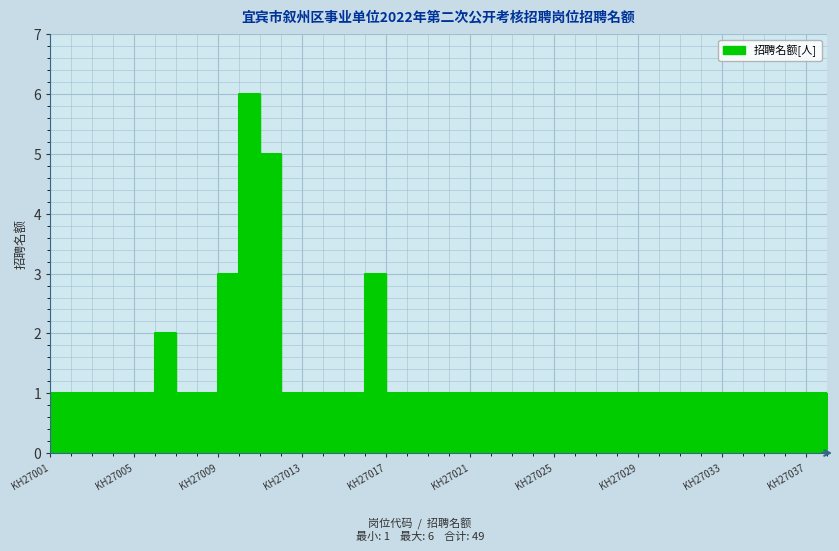

What is the smallest value displayed?

1